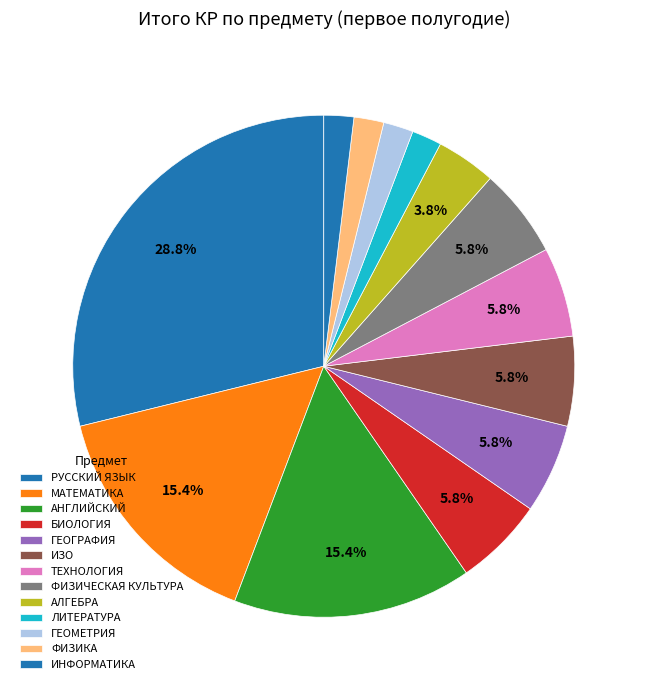

Which category has the biggest portion of the pie?

РУССКИЙ ЯЗЫК (6)